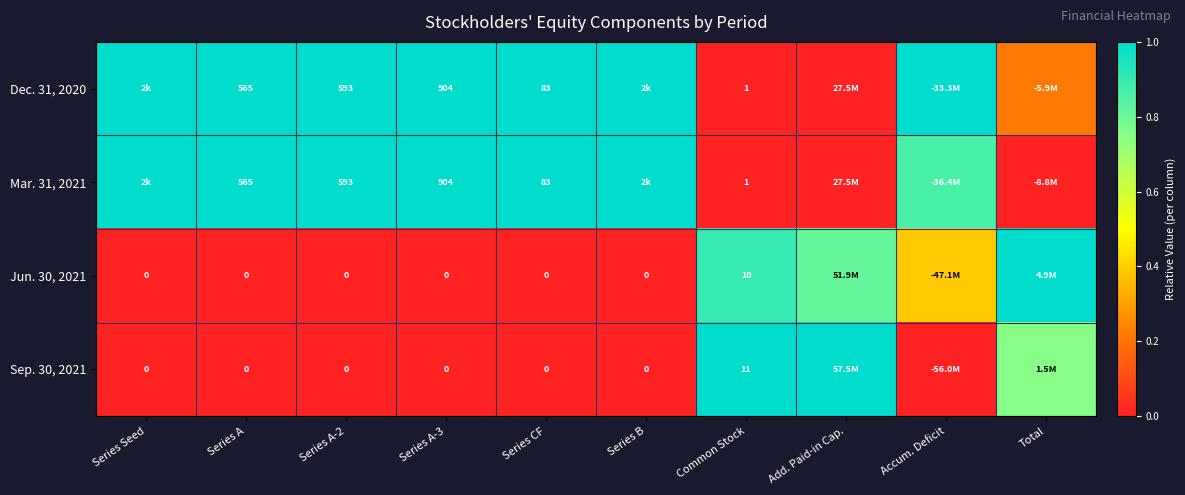

At how many categories does at least one series exceed 0?

10